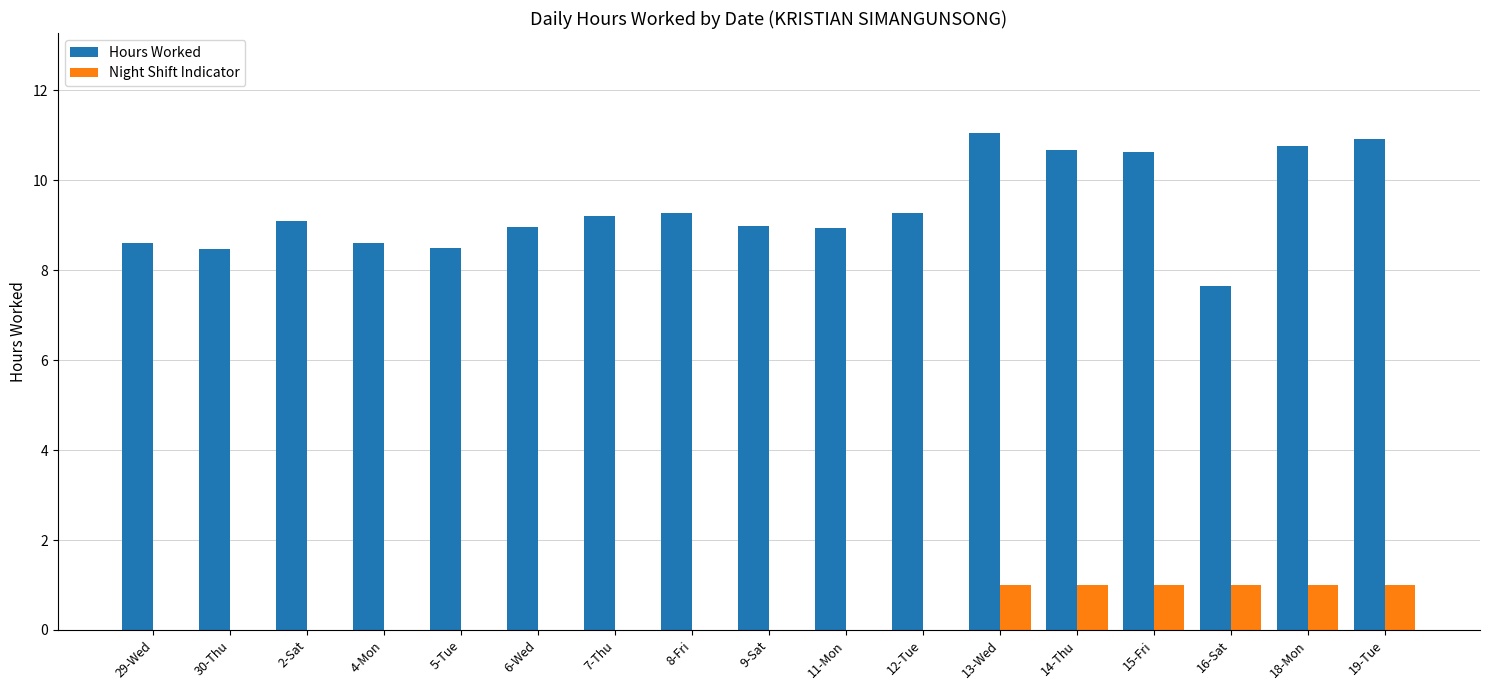

Is it true that Night Shift Indicator equals 0.0 at 4-Mon?

True